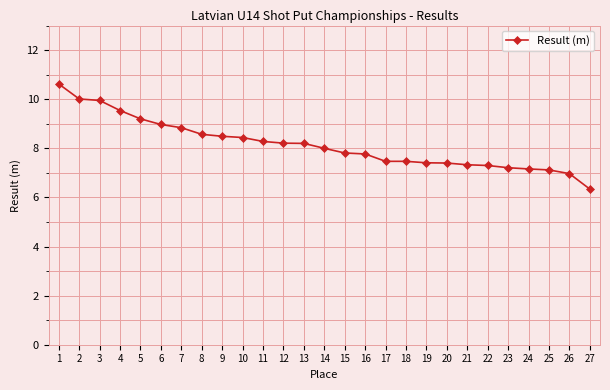

What is the change in value from 8 to 9?

-0.1